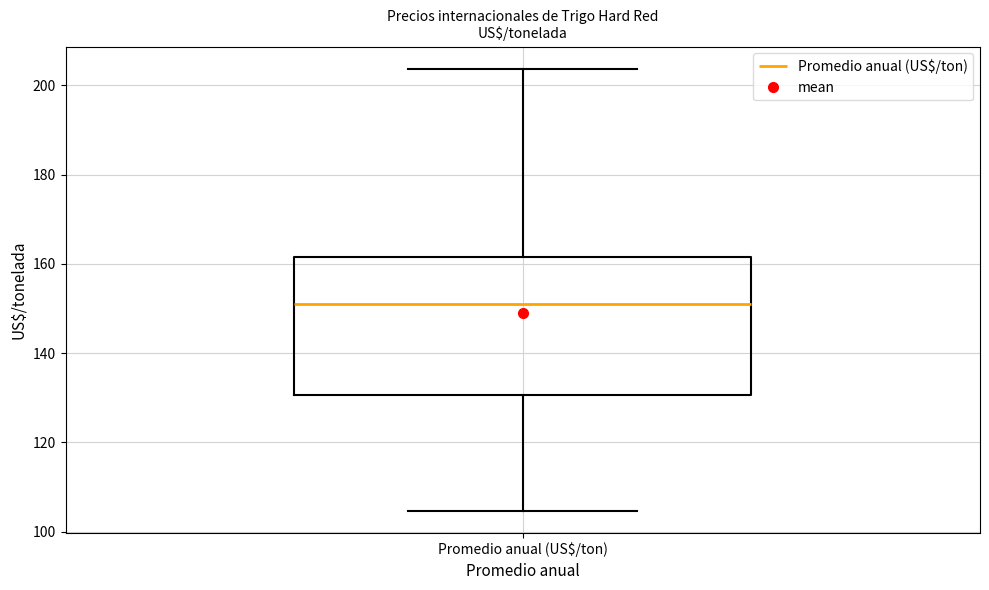

Read this box plot against the y-axis: the position of the median line, the range covered by the box, and the ends of both whiskers. The values are not printed on the chart, so give them approximately, as read against the axis.

median 150, box 130 to 162, whiskers 104 to 204